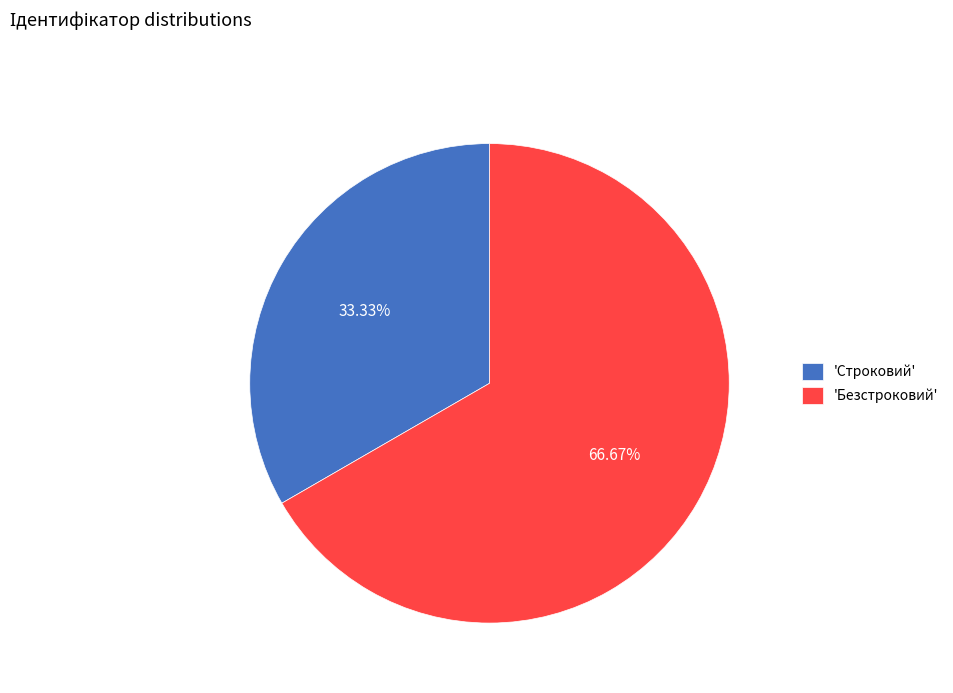

Which slice represents more than half of the pie?

'Безстроковий'